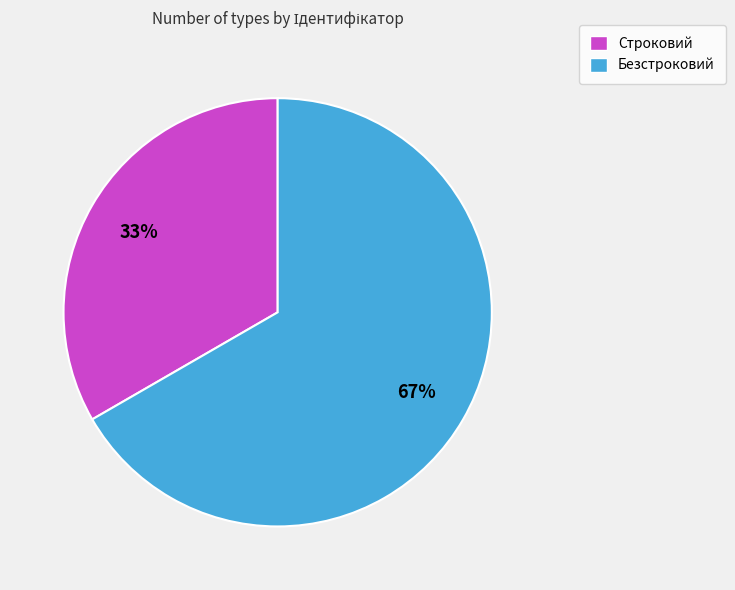

How many segments does this pie chart have?

2